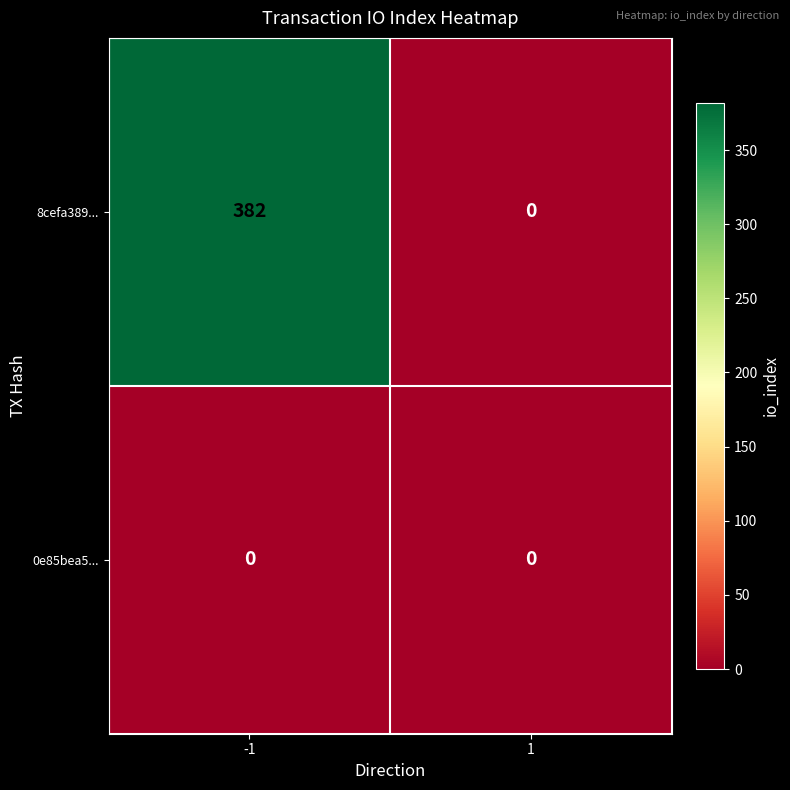

Which series has the largest range (max minus min)?

8cefa389...